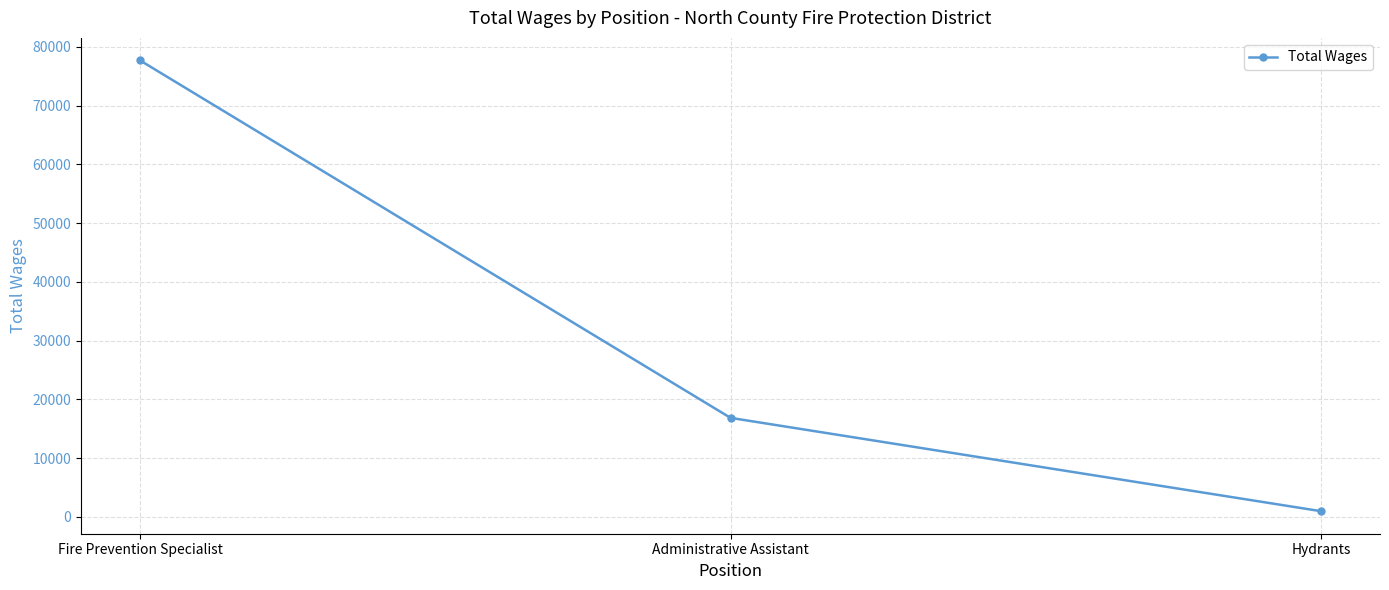

Rank the categories by value from lowest to highest.

Hydrants, Administrative Assistant, Fire Prevention Specialist